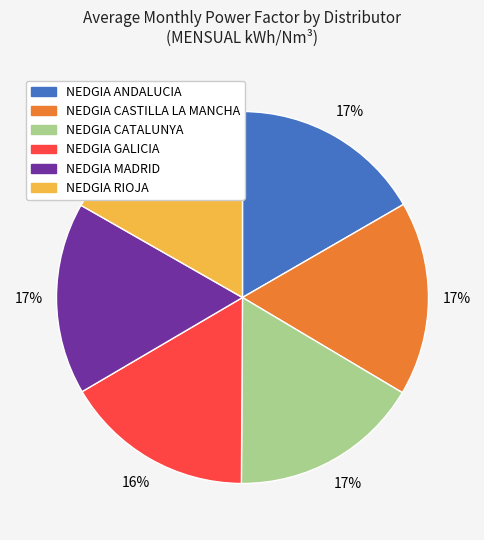

The NEDGIA GALICIA slice represents 16% of the pie. True or false?

True